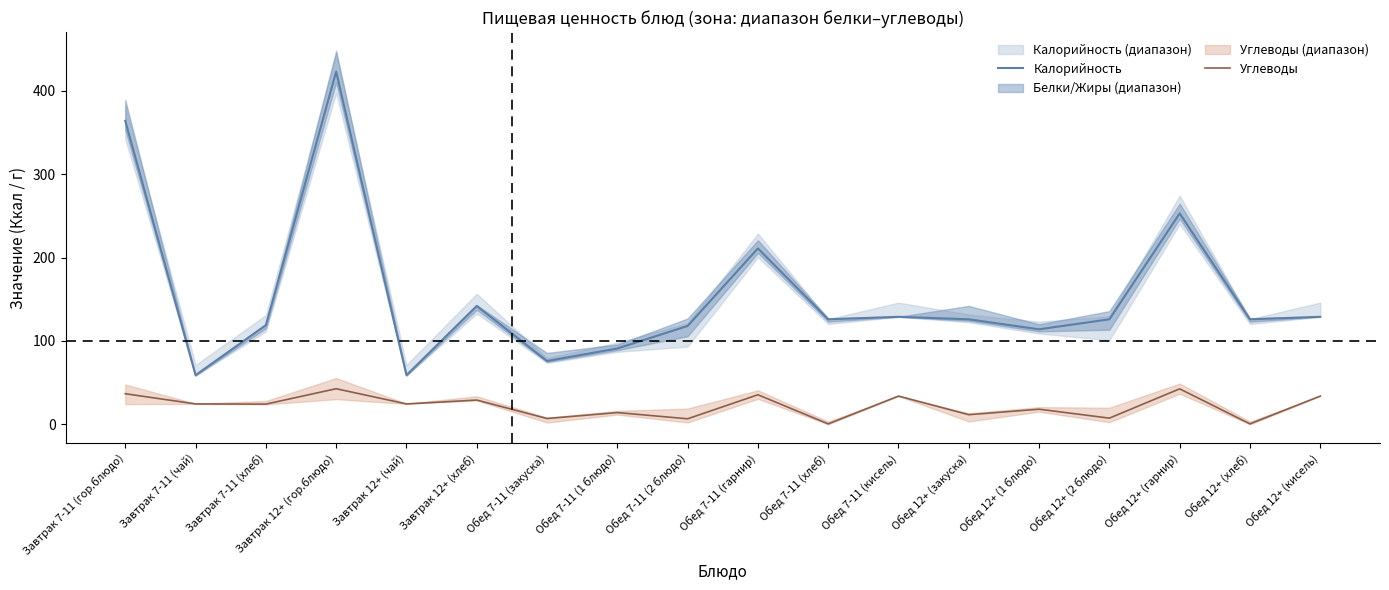

At which category is the sum across all series the highest?

Завтрак 12+ (гор.блюдо)